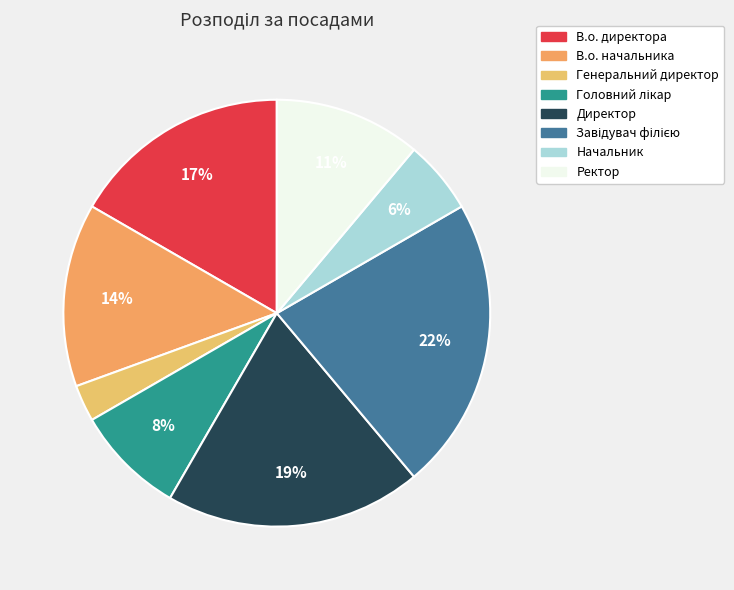

Count the number of slices in the pie.

8